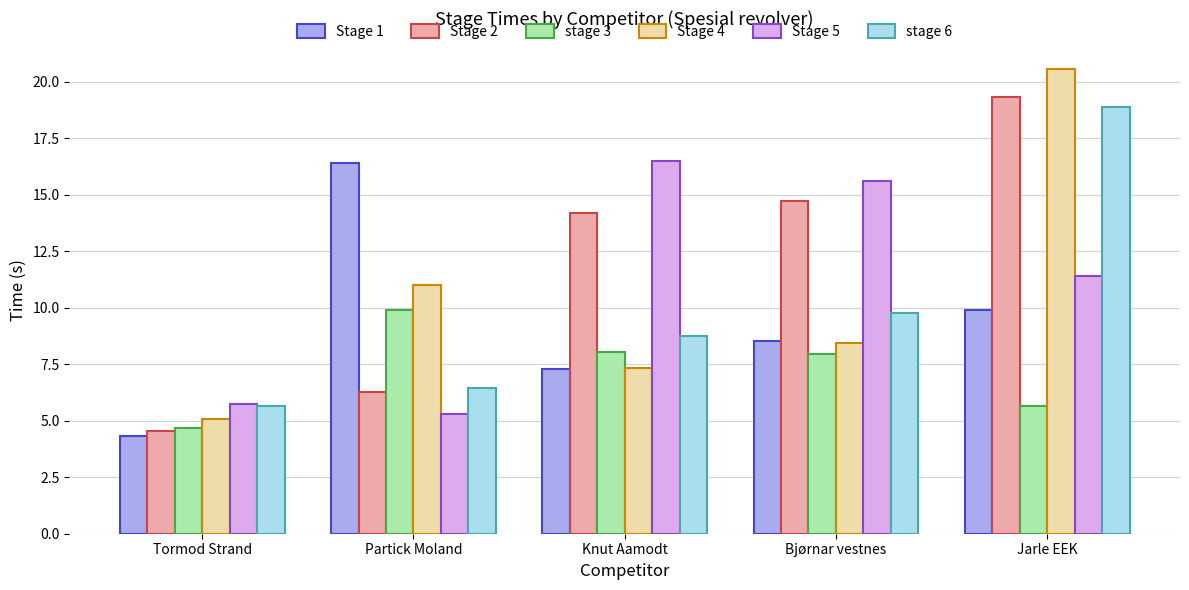

At which label does stage 6 first exceed 8?

Knut Aamodt